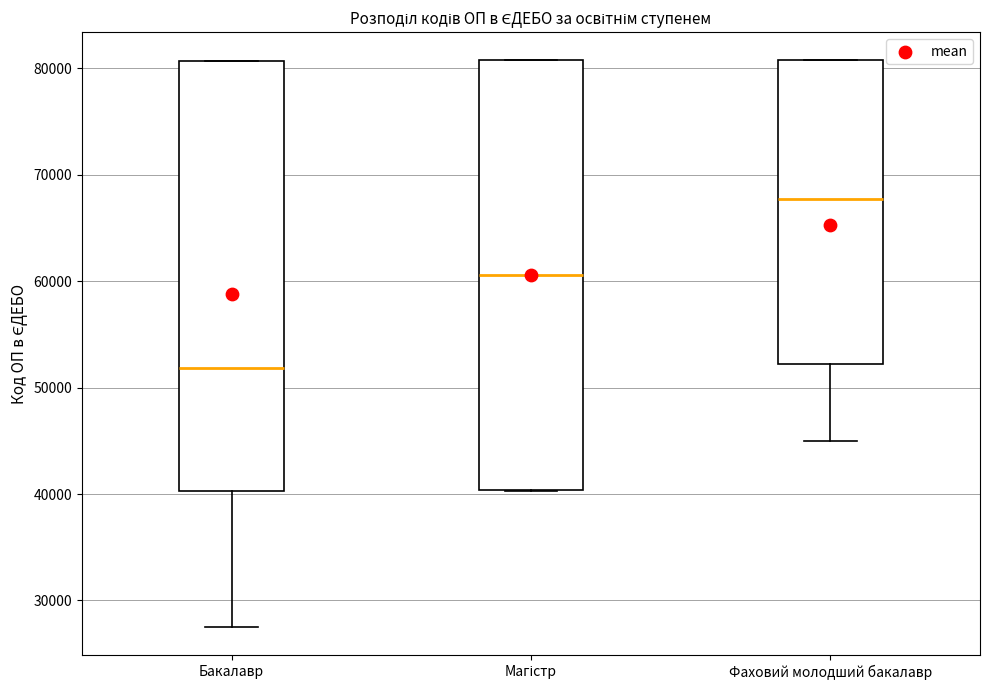

Which box has the lowest median line?

Бакалавр